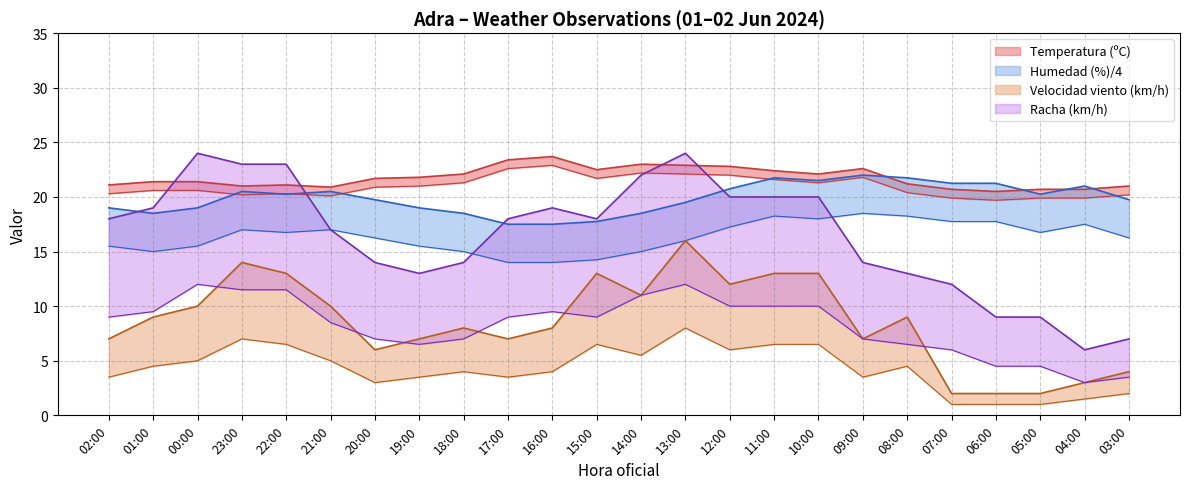

The value of Temperatura (ºC) at 00:00 is 21.4. True or false?

True